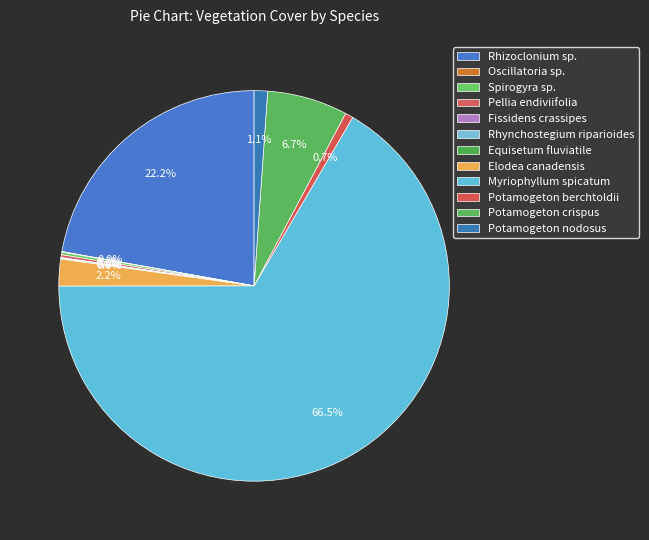

How many segments does this pie chart have?

12